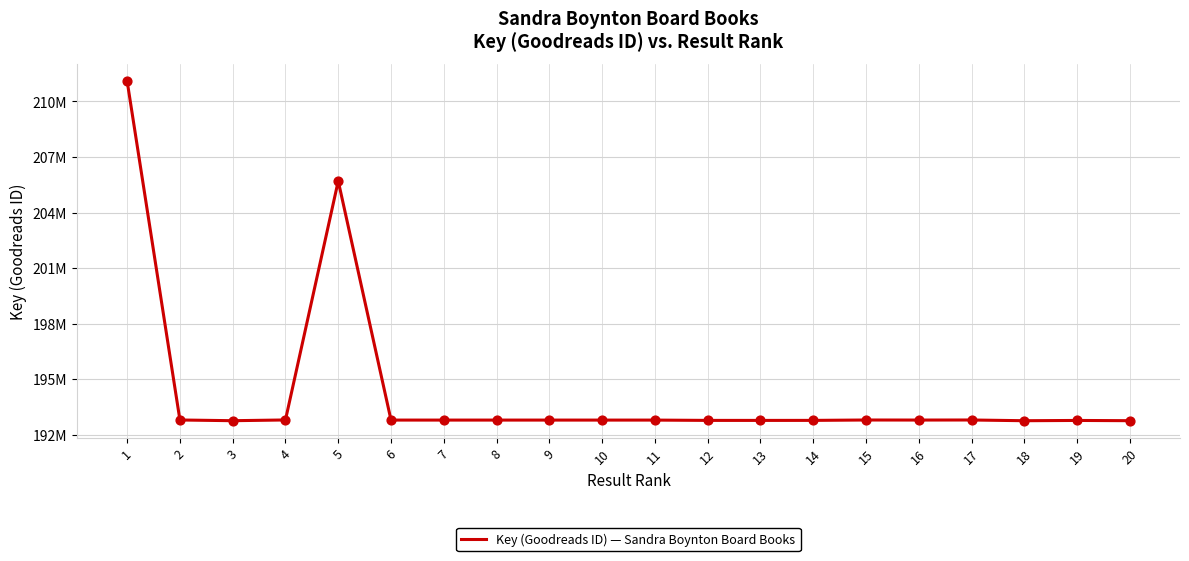

Is this an area chart (filled region under the line)?

No